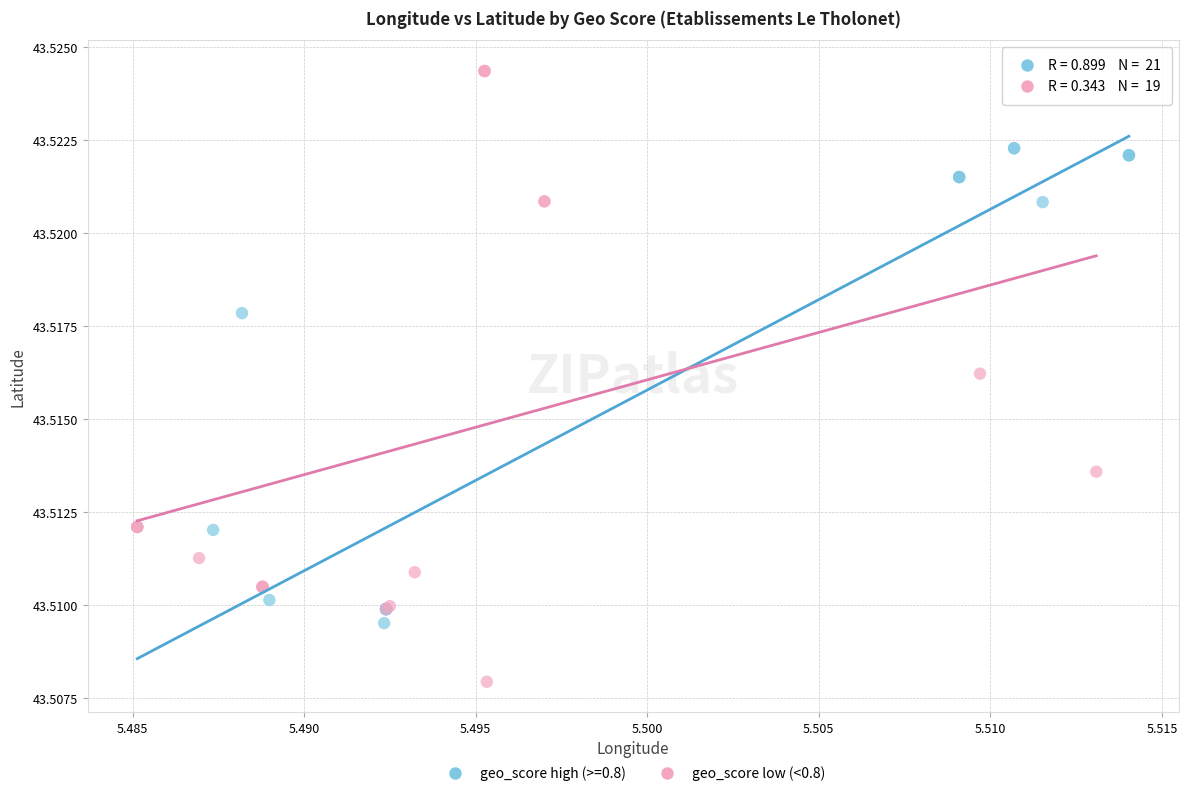

Which series has the largest Y range (max minus min)?

geo_score low (<0.8)